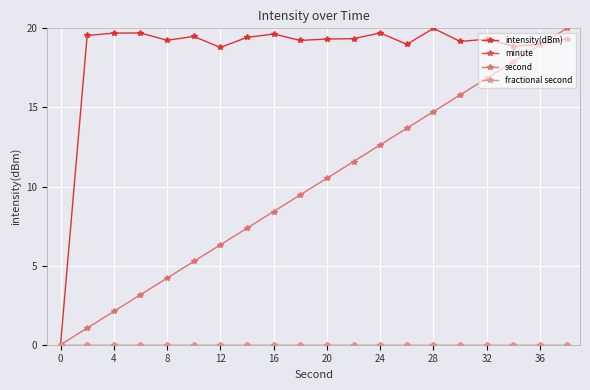

List the series in order of their peak value, lowest first.

minute, fractional second, intensity(dBm), second